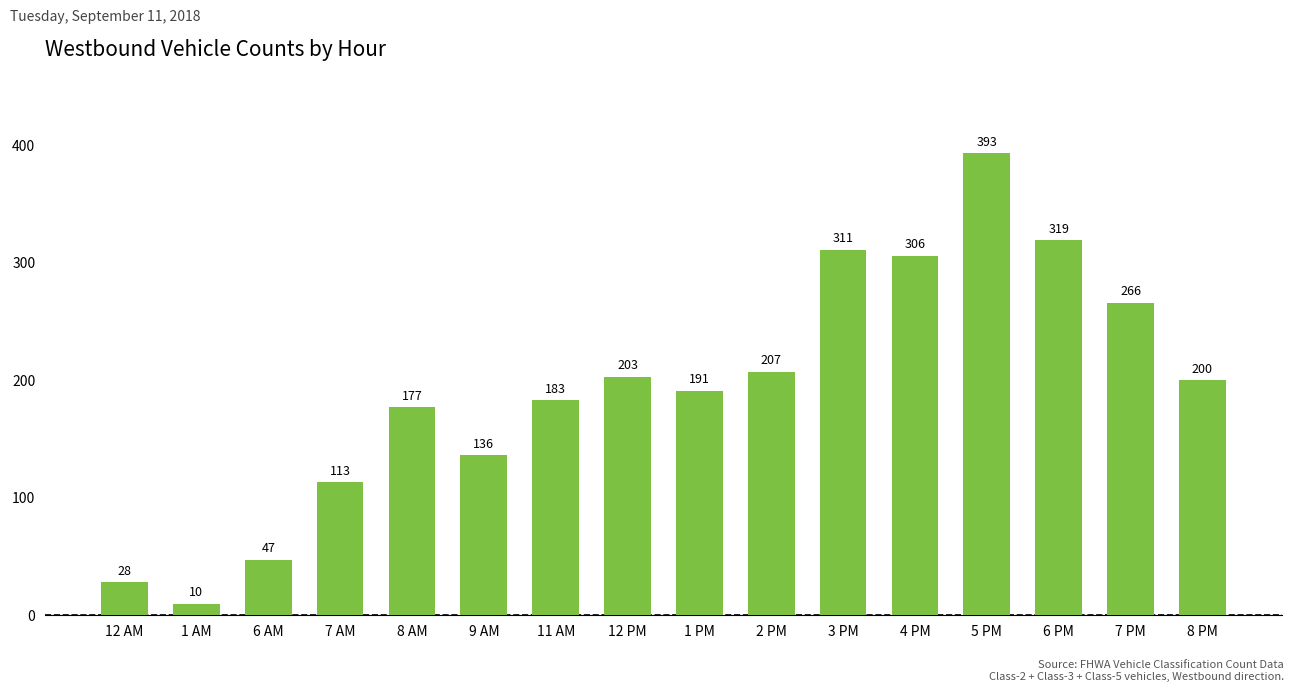

Which has a higher value, 7 AM or 12 PM?

12 PM